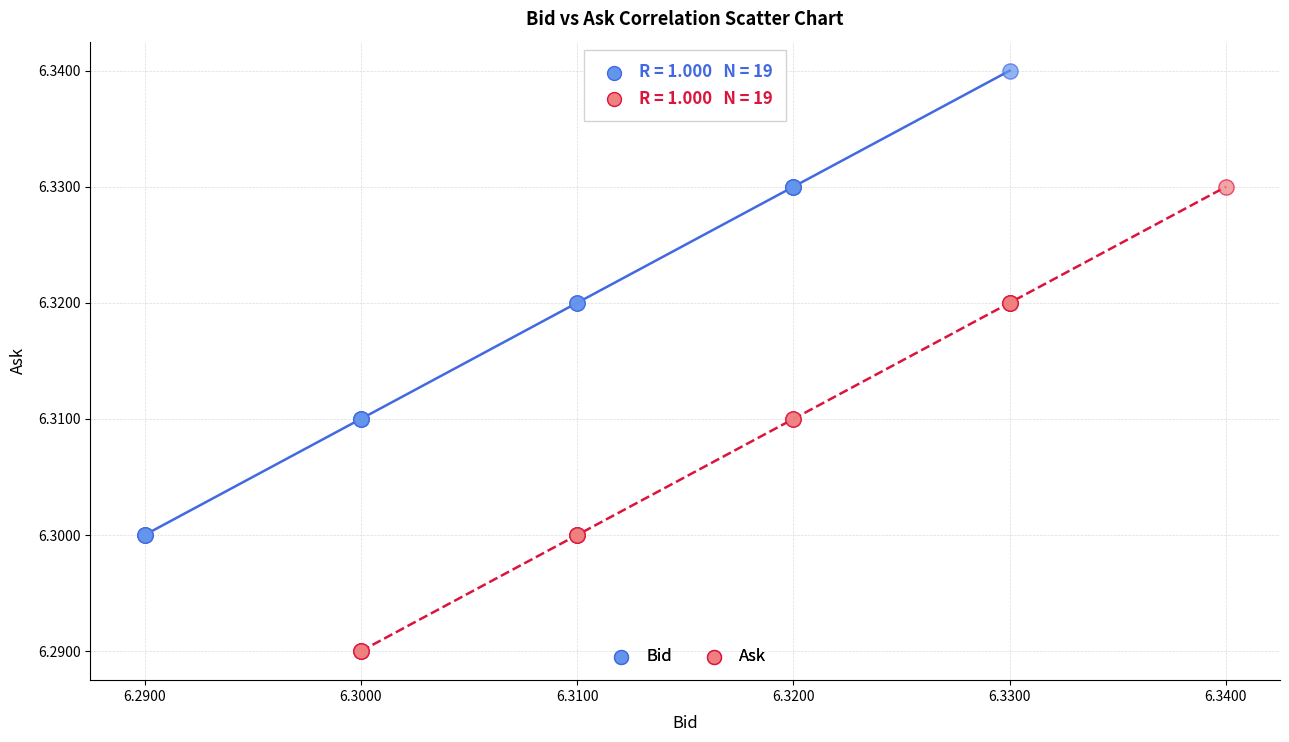

Which series contains the lowest Y value?

Ask